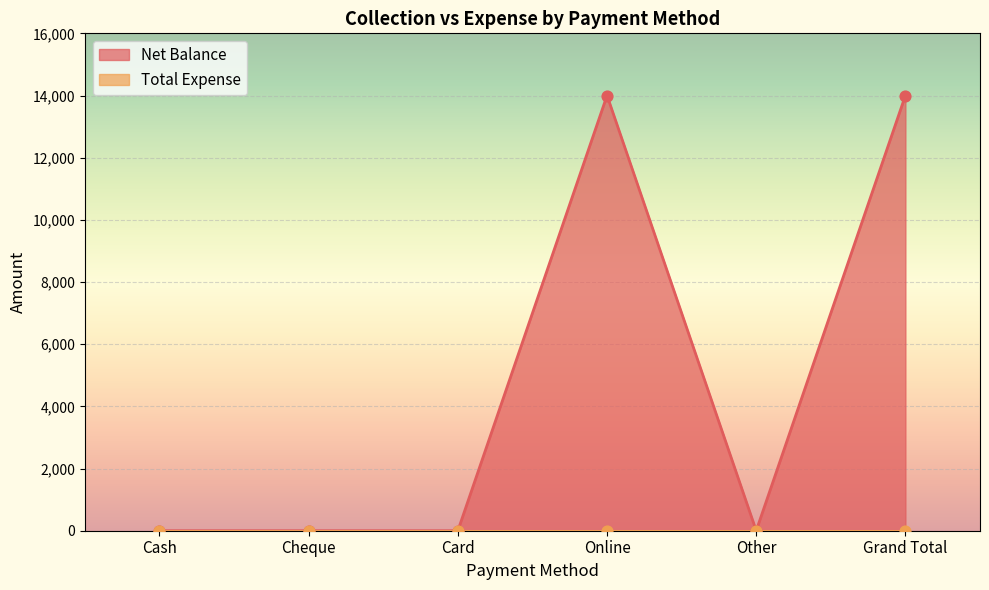

What is the change in value from Card to Online?

+14000